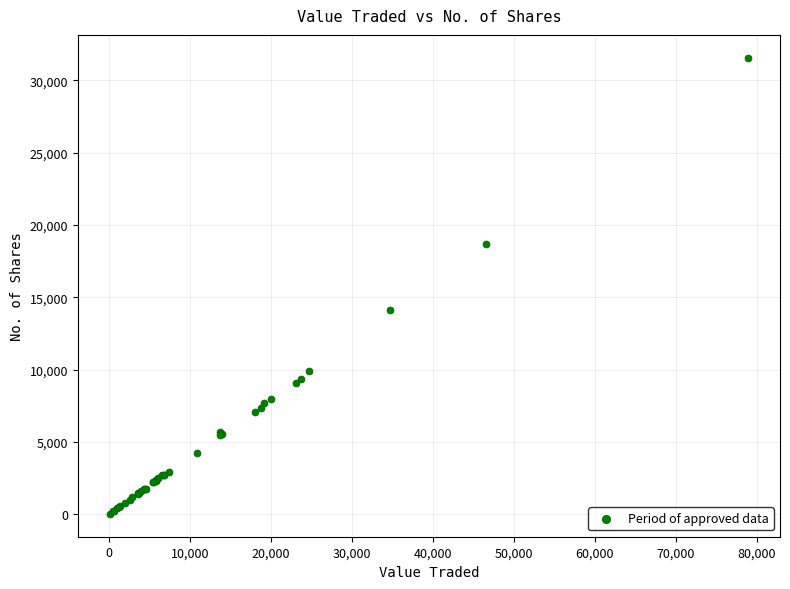

What Y value in the scatter plot is closest to 15790?

14101